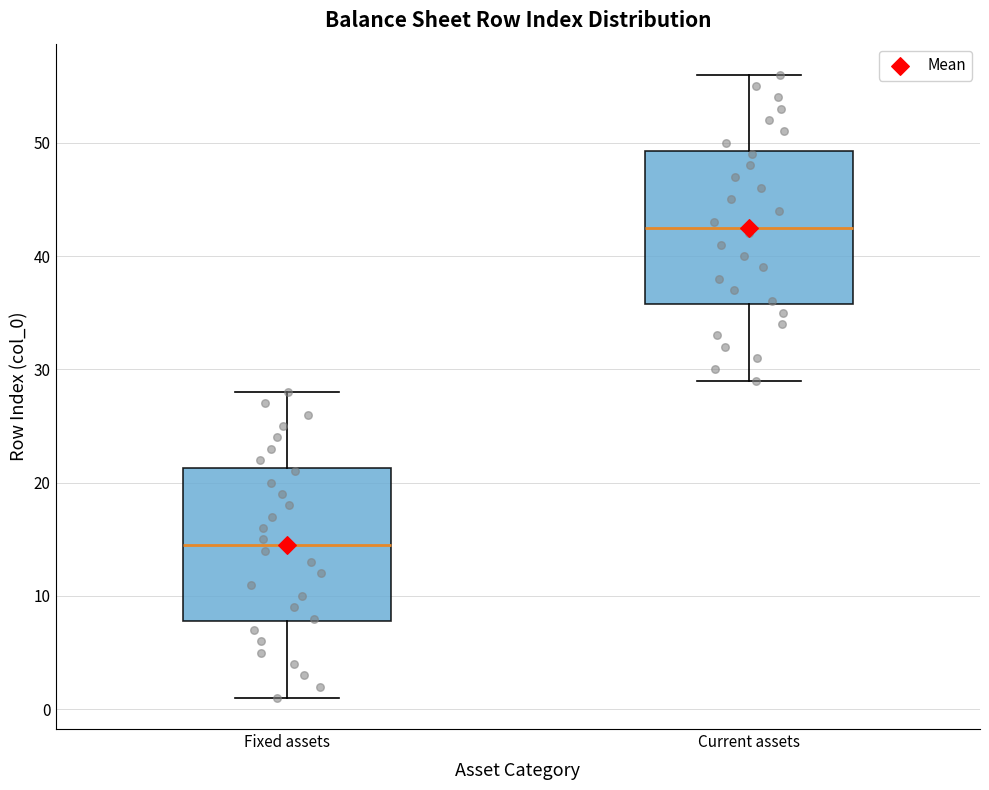

Reading left to right, read every box against the y-axis: the position of its median line, the range the box covers, and the ends of its whiskers. The values are not printed on the chart, so give them approximately, as read against the axis.

Fixed assets: median 15, box 8 to 21, whiskers 1 to 28
Current assets: median 43, box 36 to 49, whiskers 29 to 56